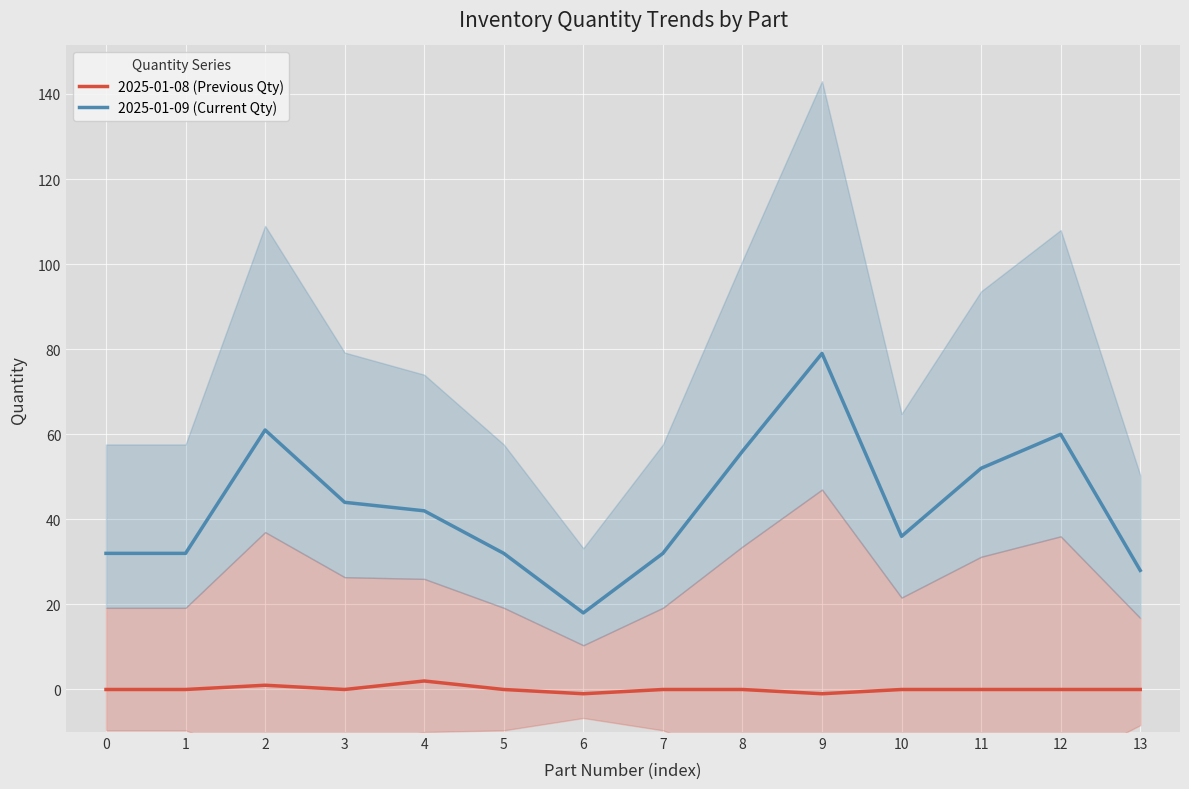

True or false: 2025-01-08 (Previous Qty) and 2025-01-09 (Current Qty) intersect in this chart.

False